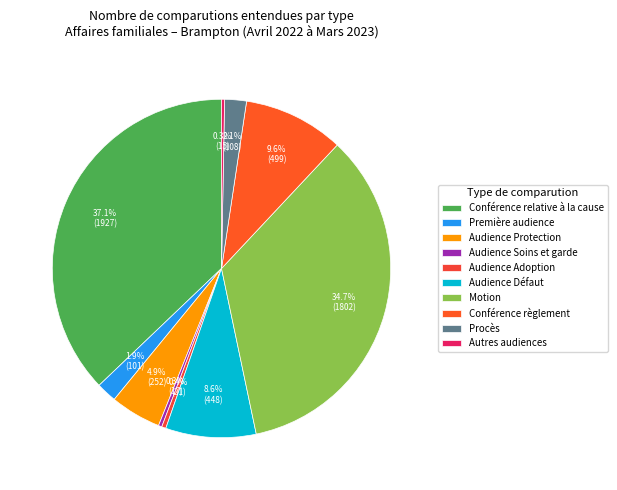

How many segments does this pie chart have?

10